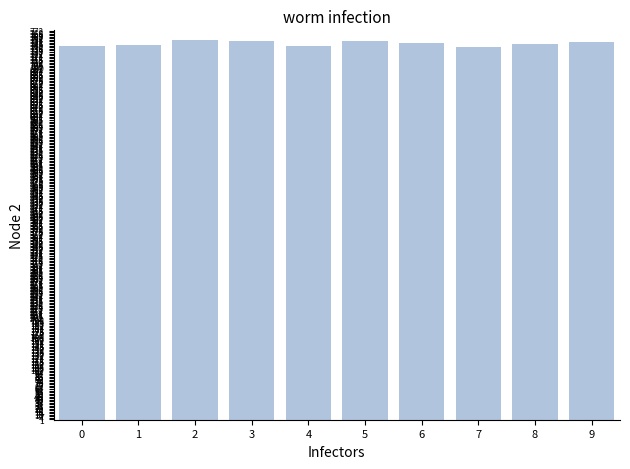

Where does the data first go above 748?

2